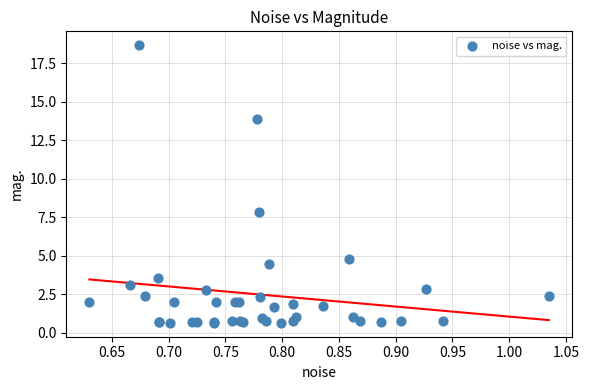

What Y value in the scatter plot is closest to 9?

7.8